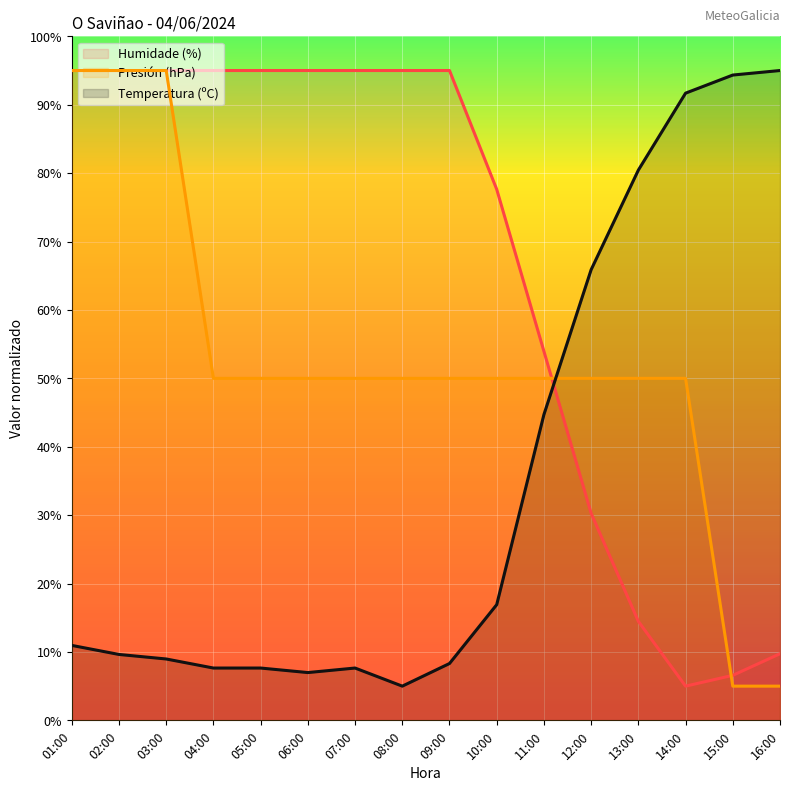

What is the label of the 9th point from the left?

09:00